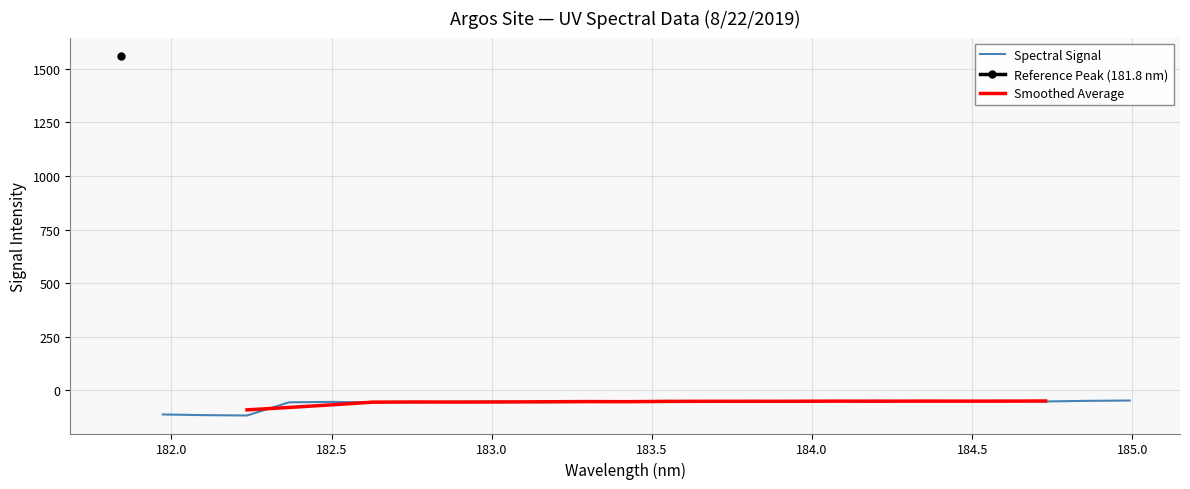

What is the highest value of the Spectral Signal series?

-48.0